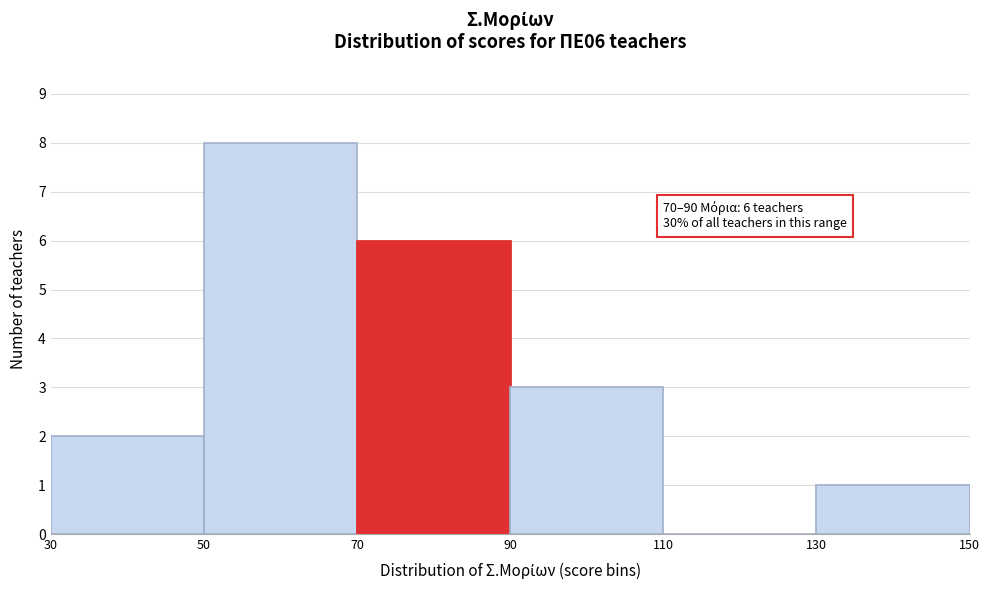

Over which range of the x-axis is the bar tallest?

50 to 70